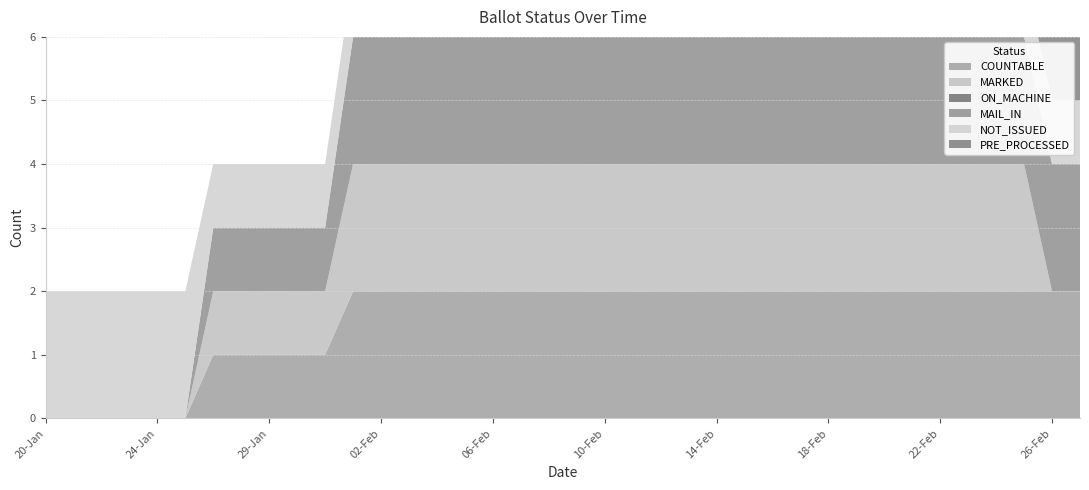

Does the chart display data point markers on the line(s)?

No